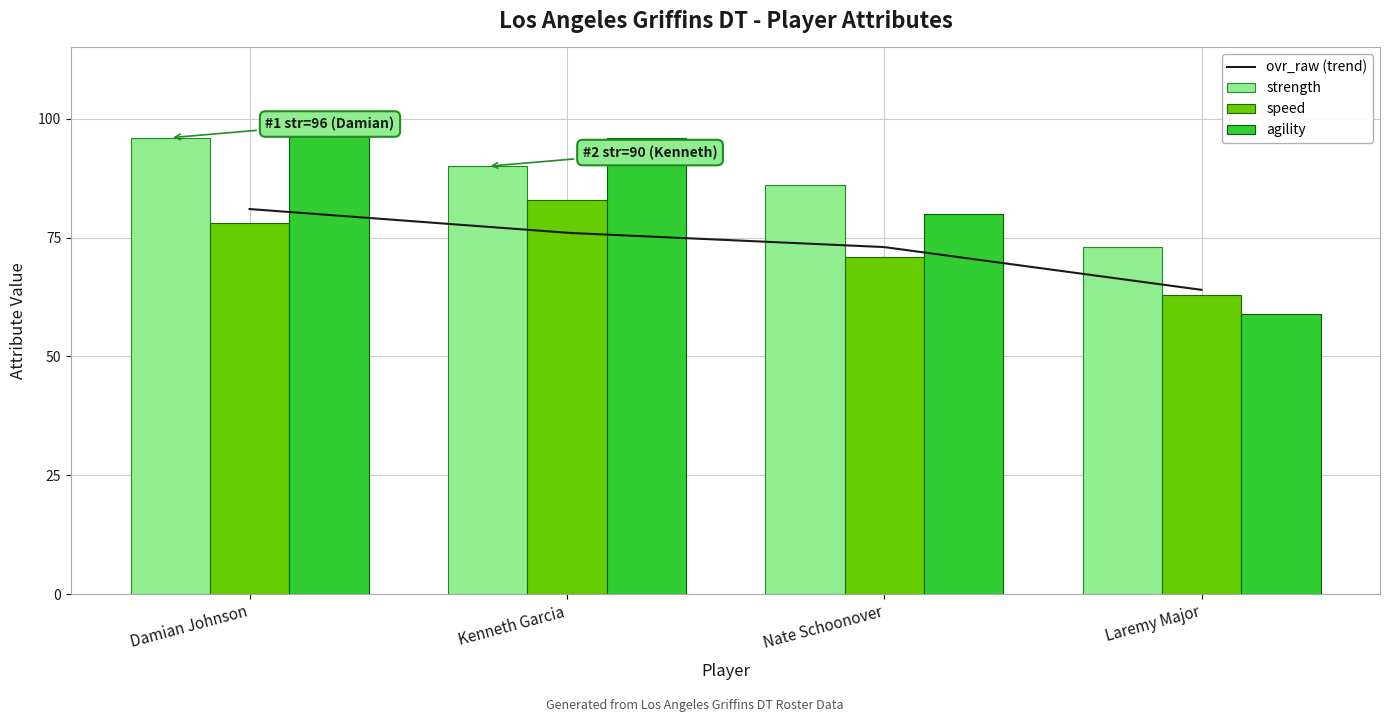

Count the number of categories in the chart.

4